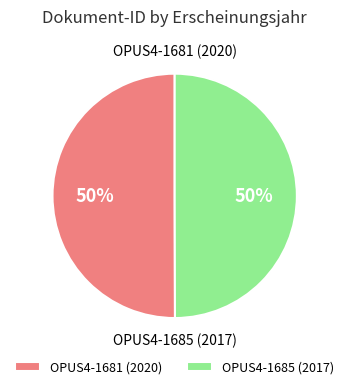

To the nearest percent, what percentage of the pie is OPUS4-1685 (2017)?

50%